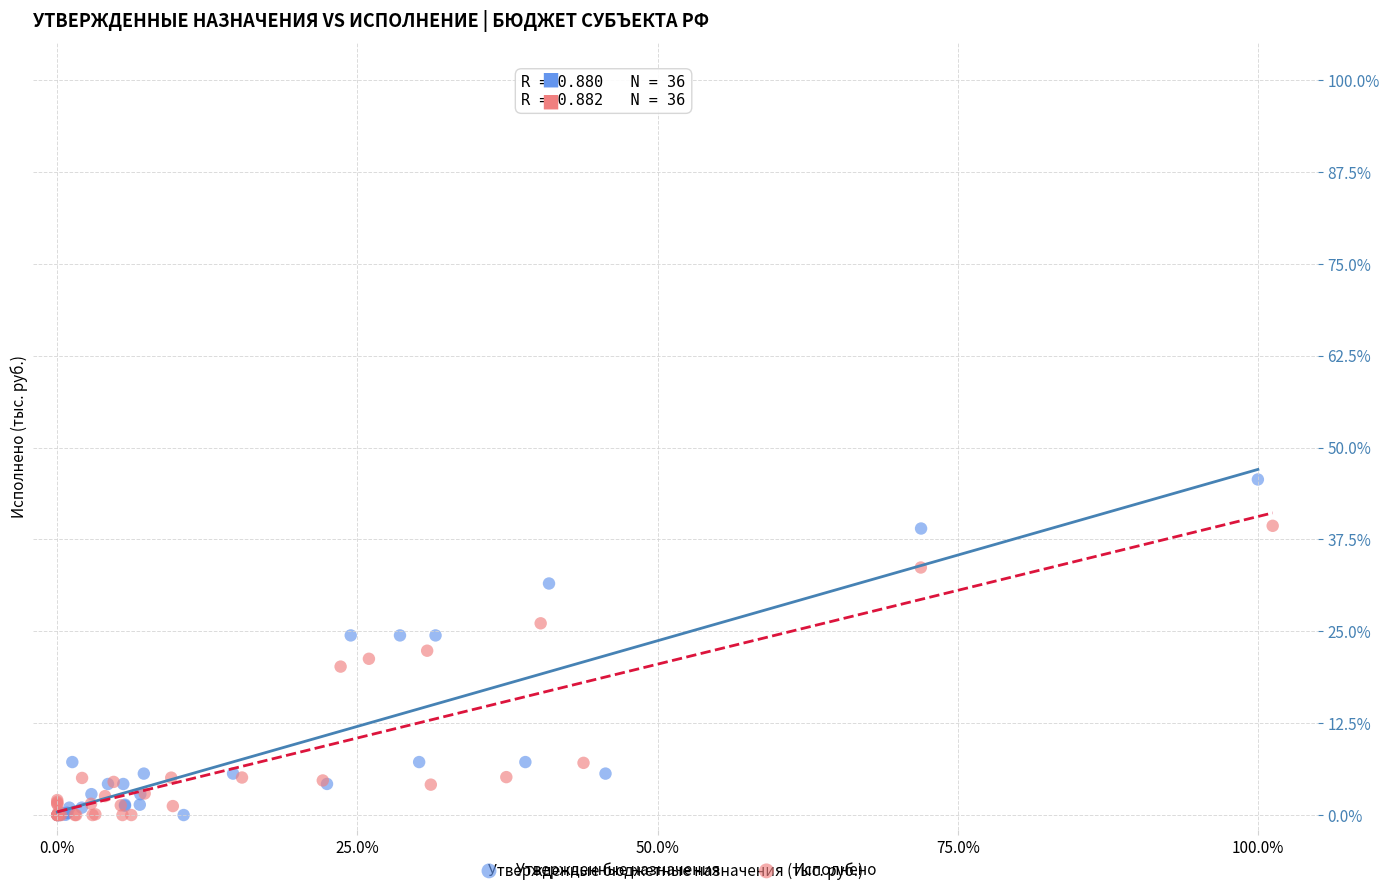

Which series has the widest spread of Y values?

Утвержденные назначения